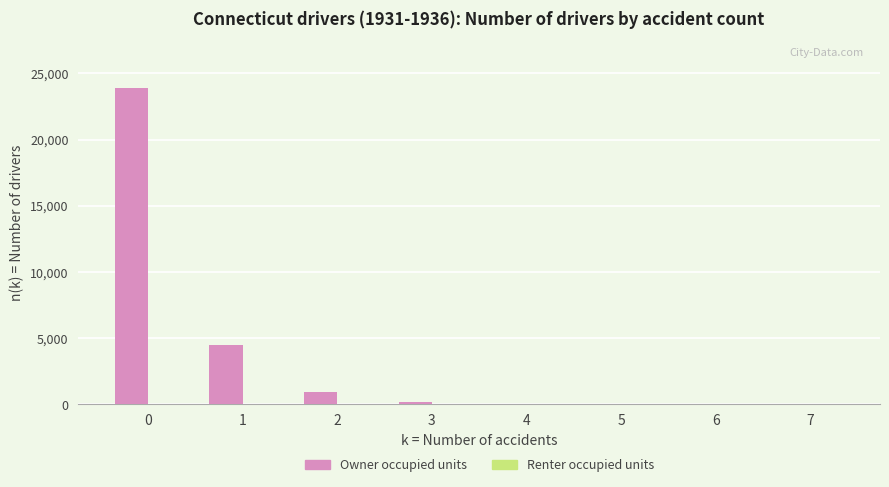

Which has a higher value, 1 or 4?

1